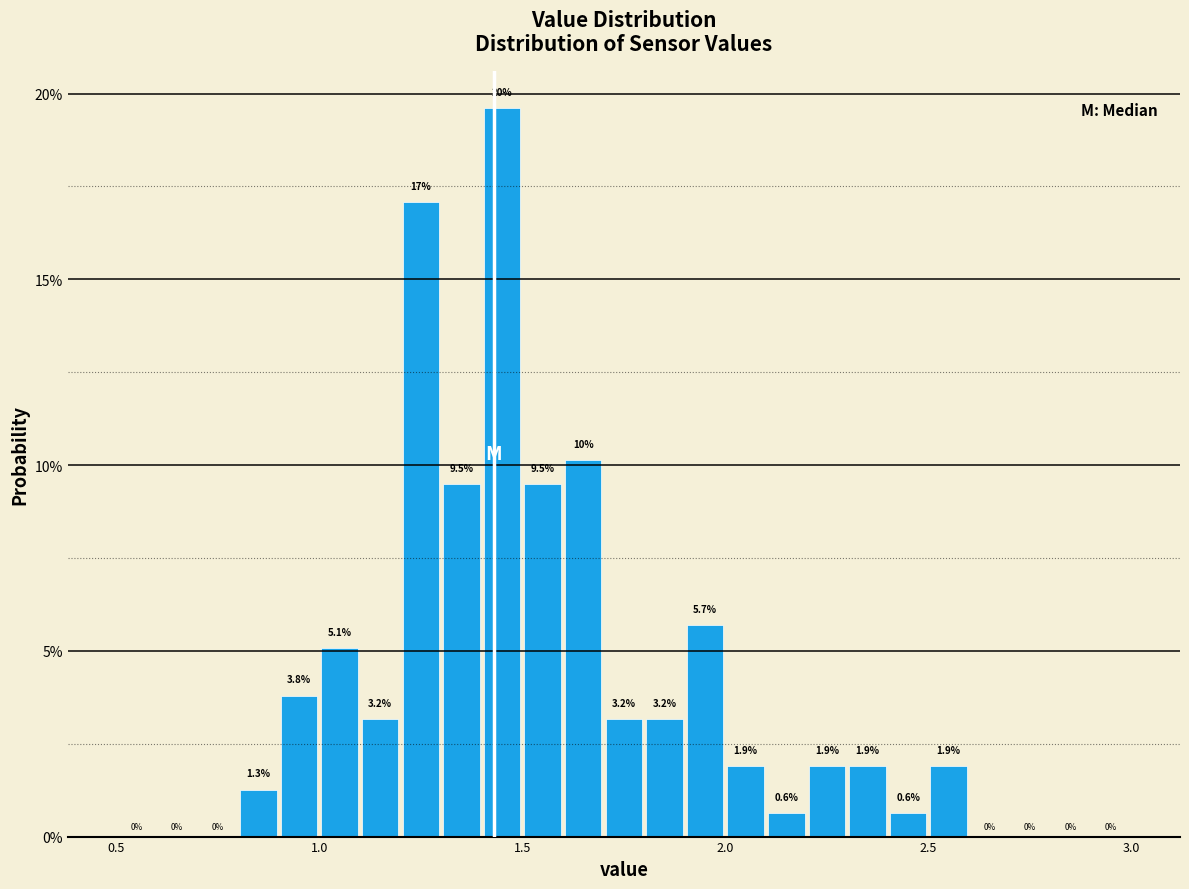

Read against the x-axis, roughly where is the centre of the tallest bar?

1.45